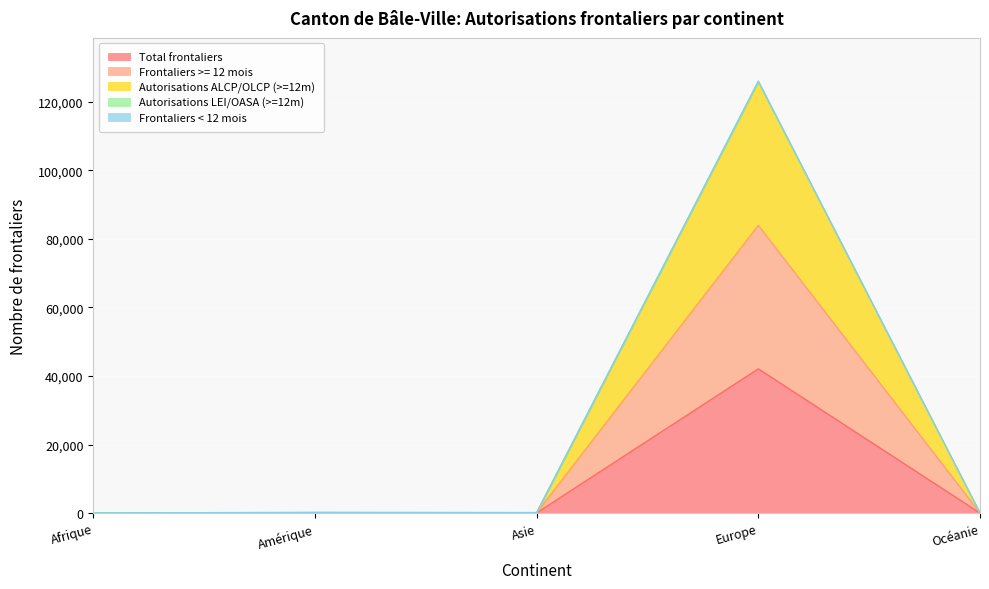

At which label does Total frontaliers first exceed 47?

Amérique